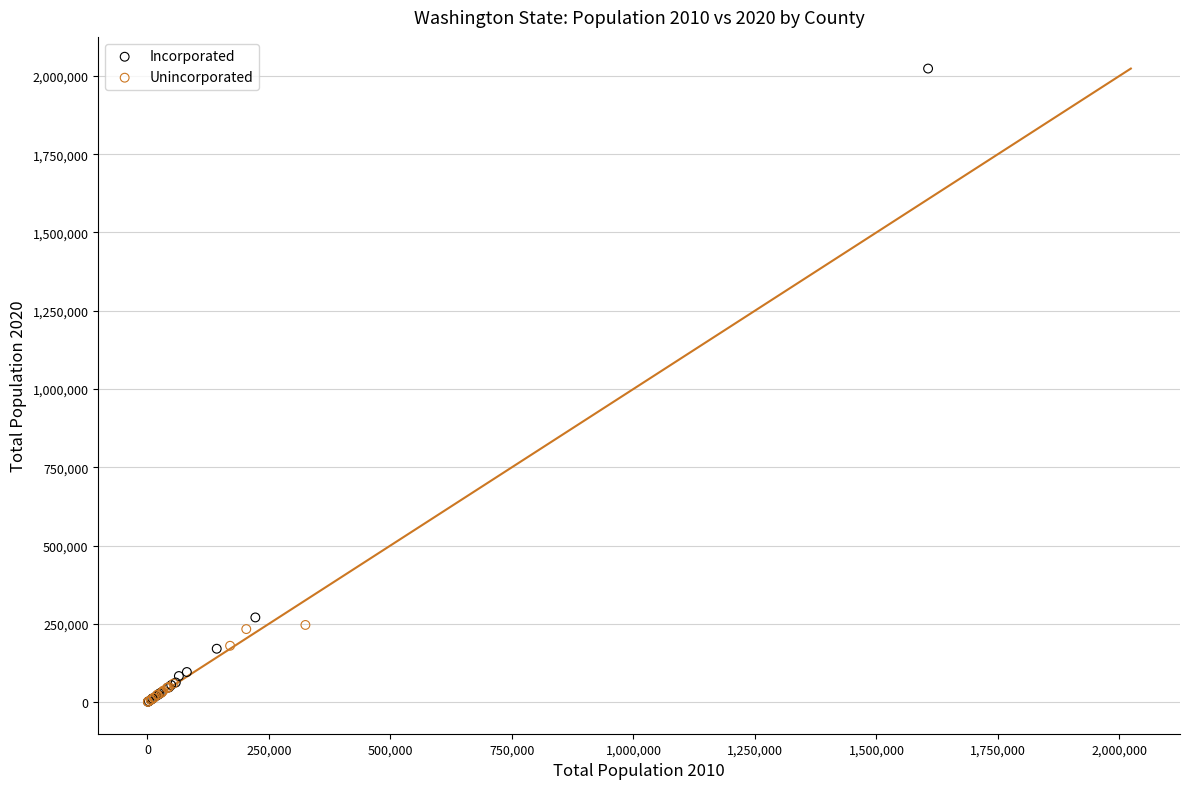

Which series has the widest spread of Y values?

Incorporated